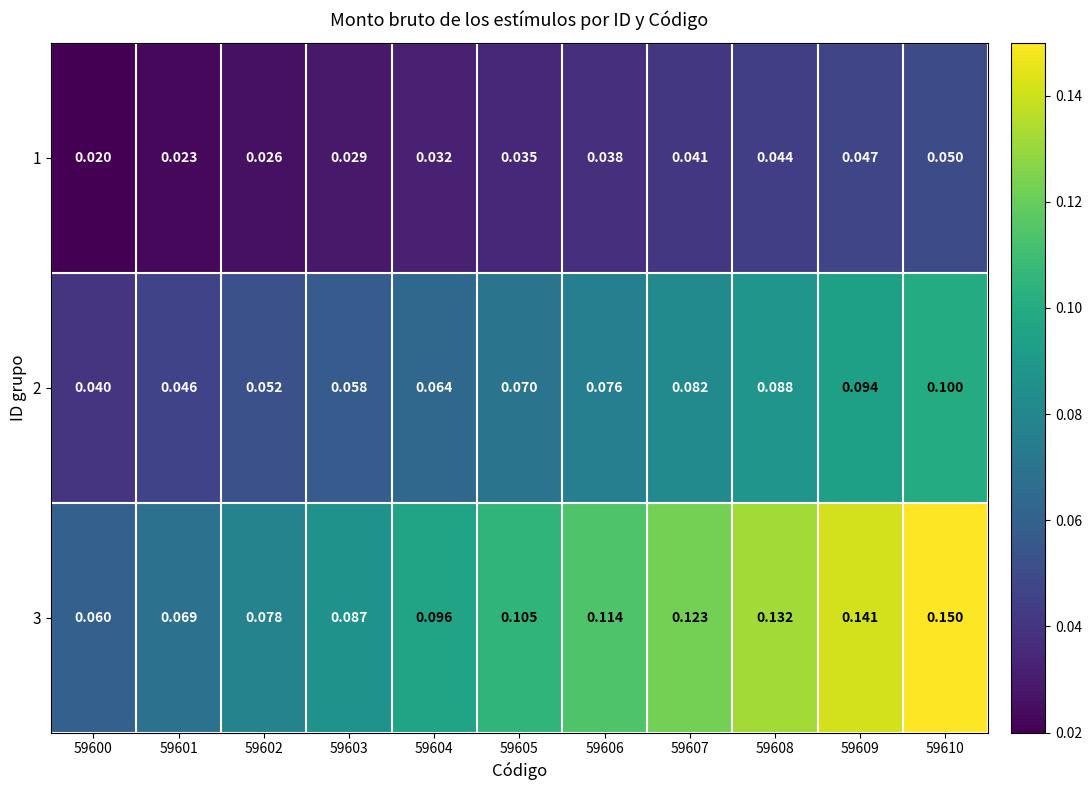

At how many categories does at least one series exceed 0?

11